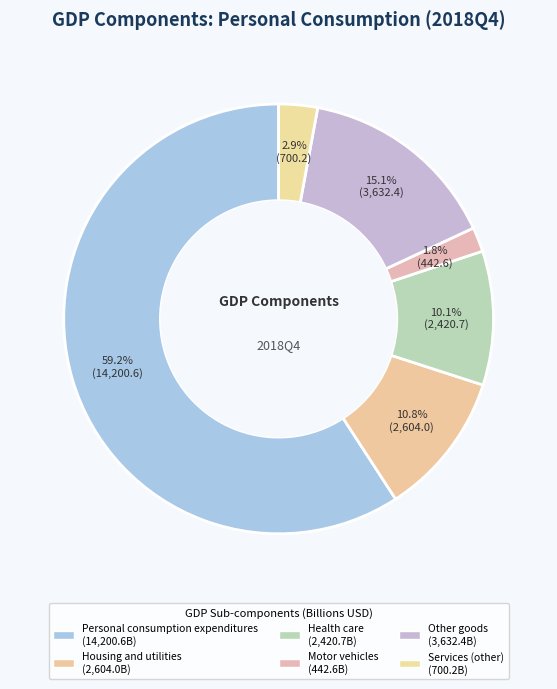

How many slices are in this pie chart?

6